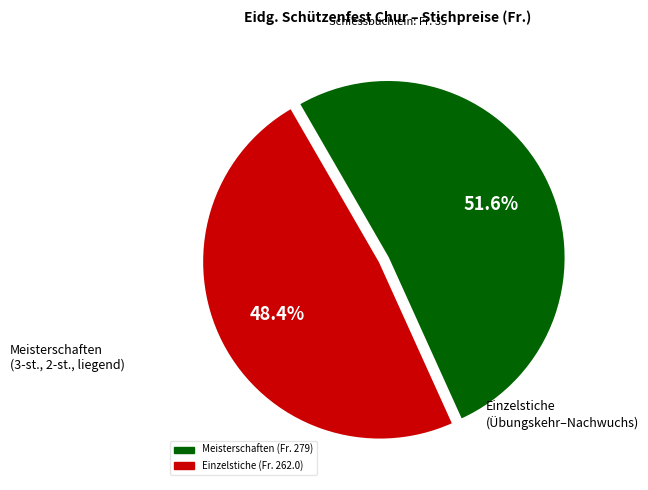

Is there a majority slice in this chart?

Yes